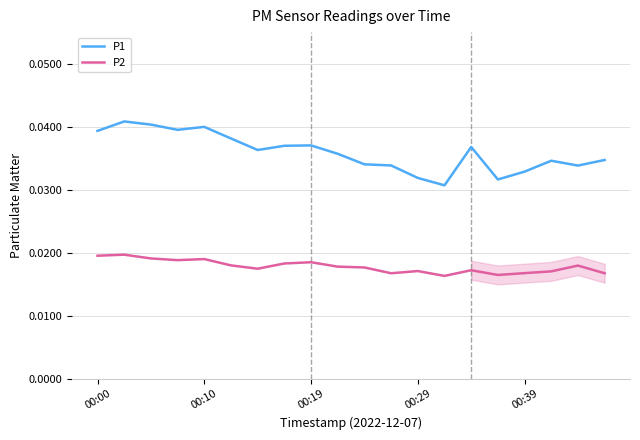

Between 00:00 and 14, which series saw the biggest shift?

P1